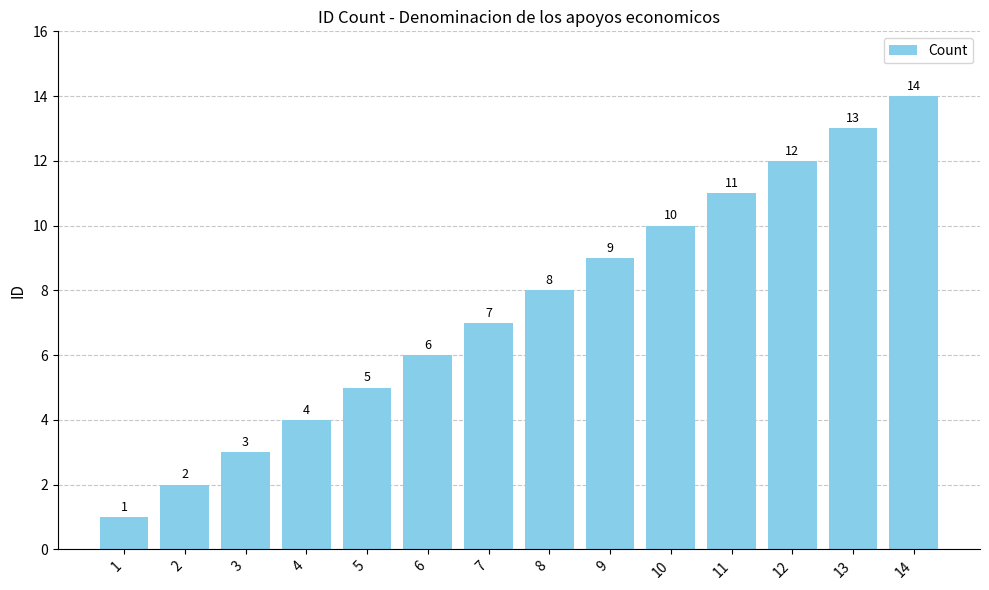

What is the sum of the values at 10 and 6?

16